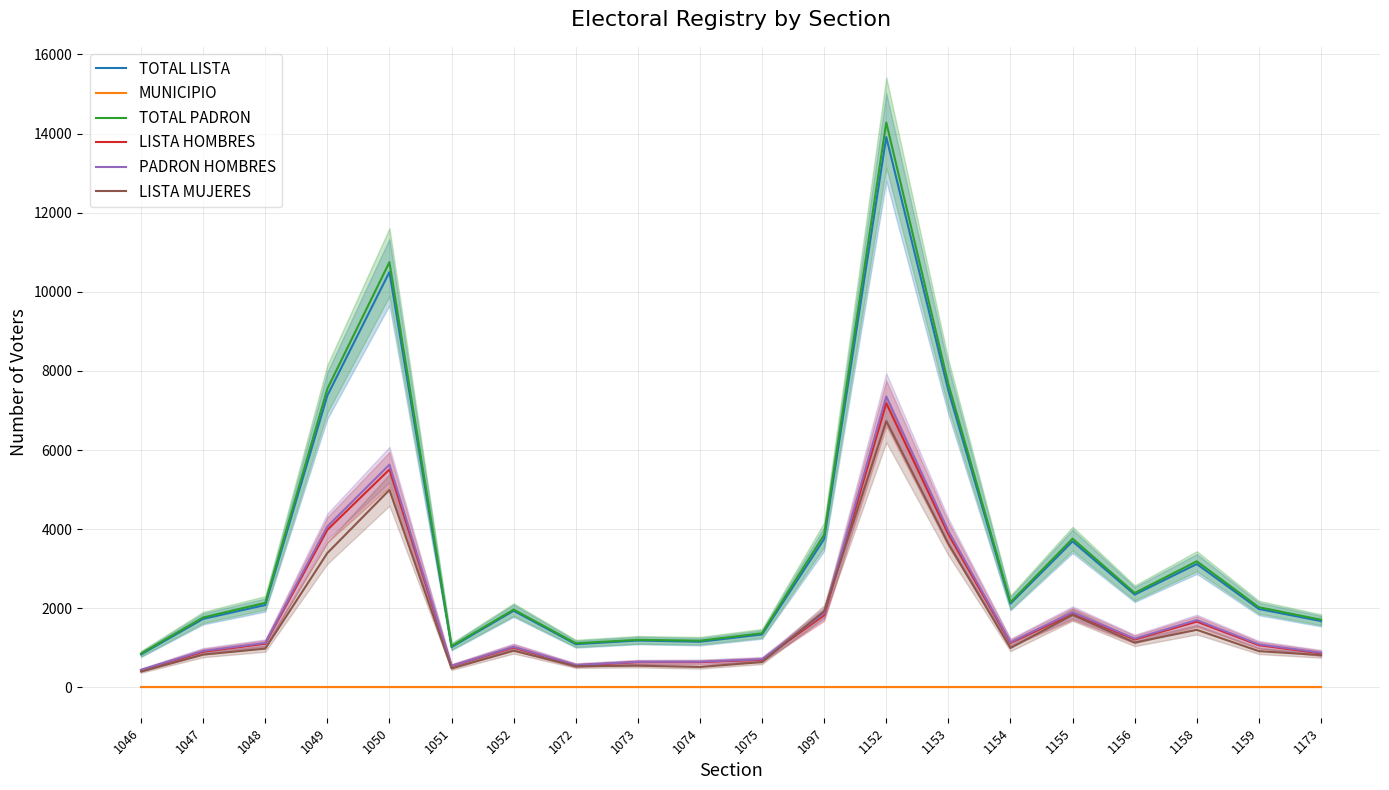

Where is the first local maximum for PADRON HOMBRES?

1050